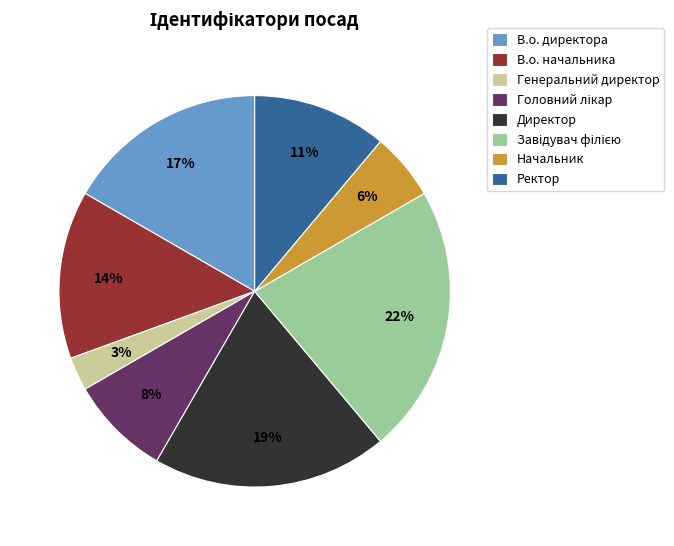

Do В.о. начальника and Ректор together represent more than half of the pie?

No